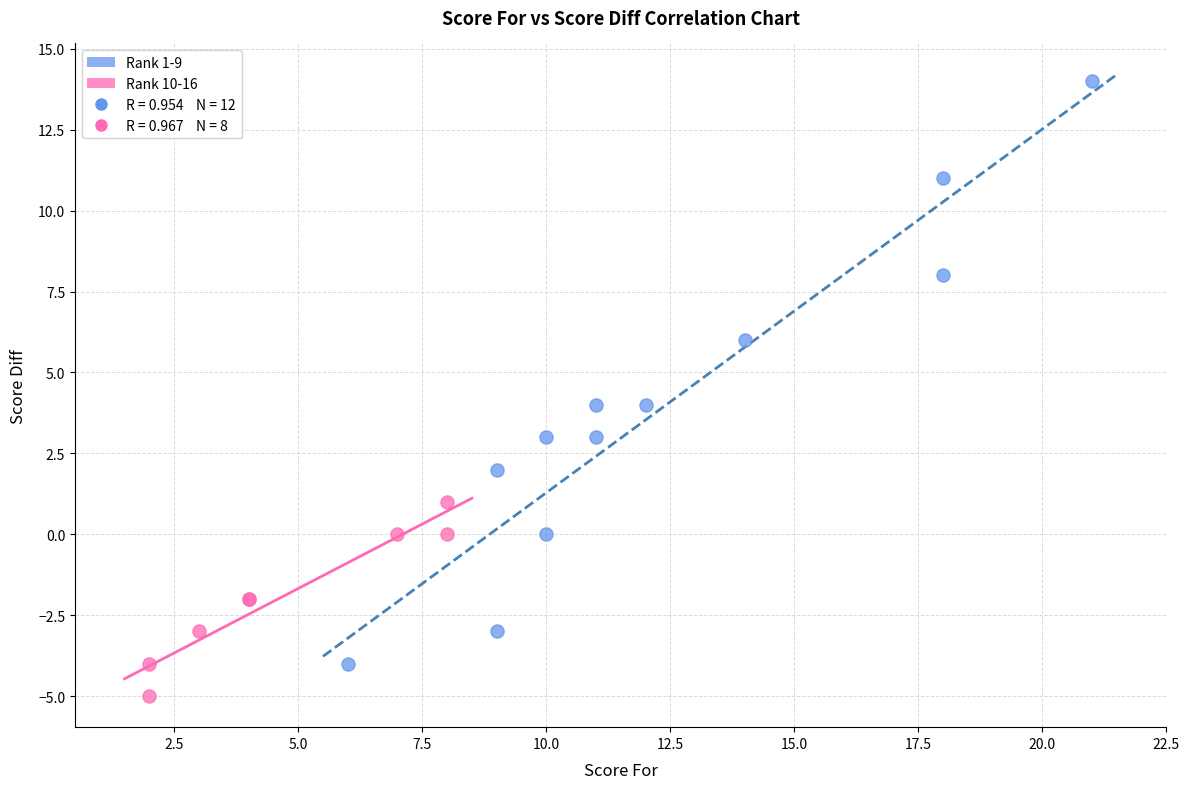

Which series has the largest Y range (max minus min)?

Rank 1-9